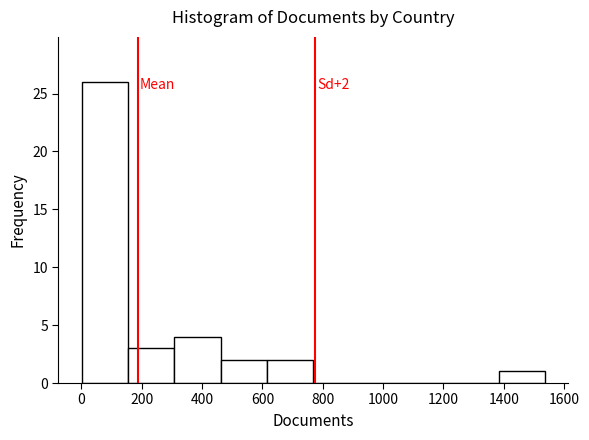

Which range on the x-axis has the tallest bar?

0 to 160